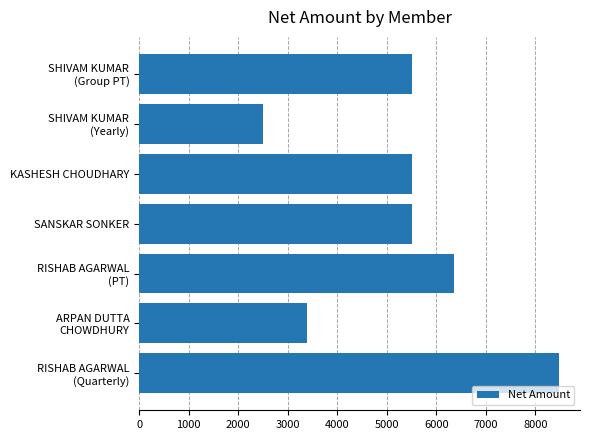

What is the average value?

5320.5